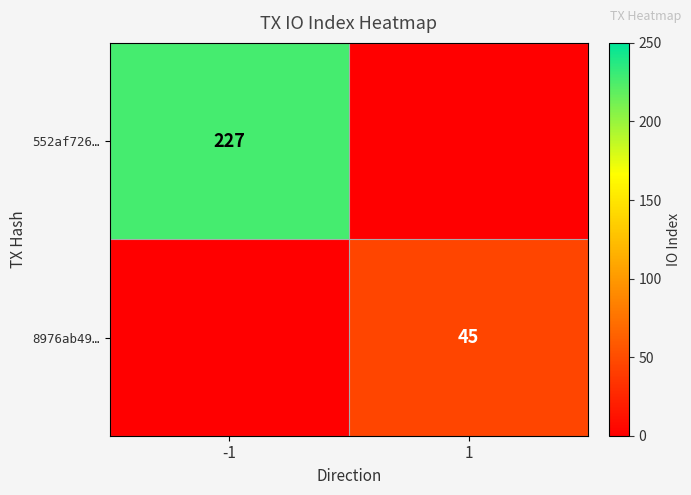

Is the value of 8976ab49… at 1 greater than the value of 552af726… at -1?

No